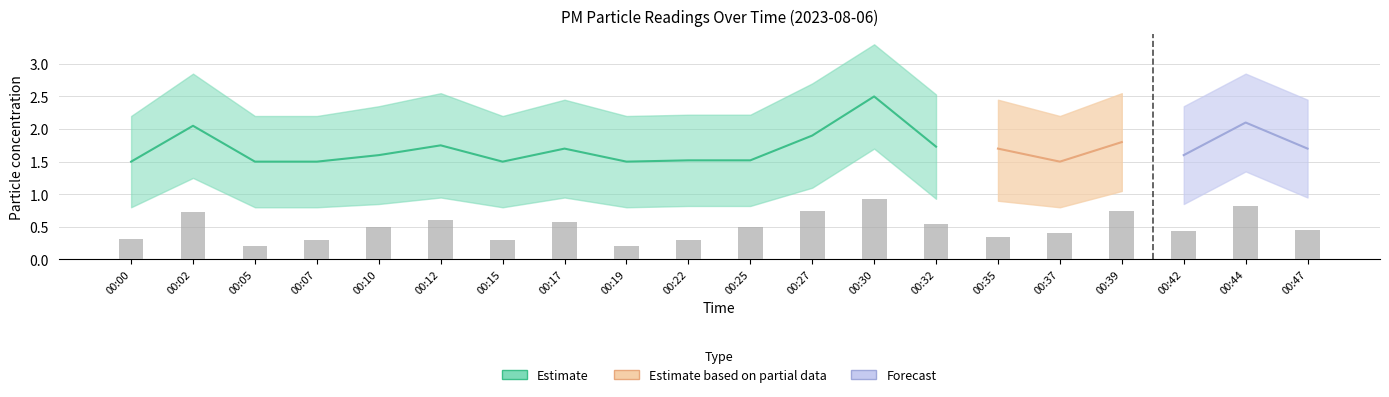

What is the change in value from 00:05 to 00:22?

+0.1